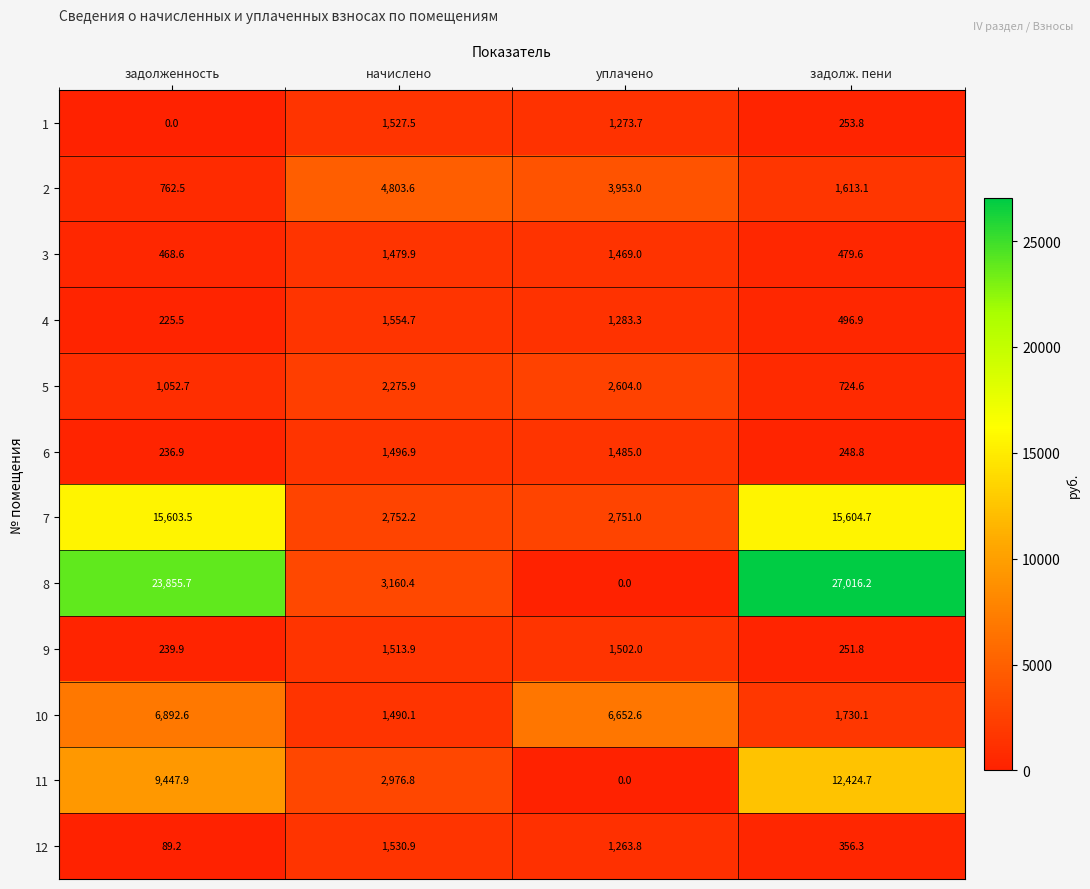

Which series changed the most between начислено and уплачено?

10